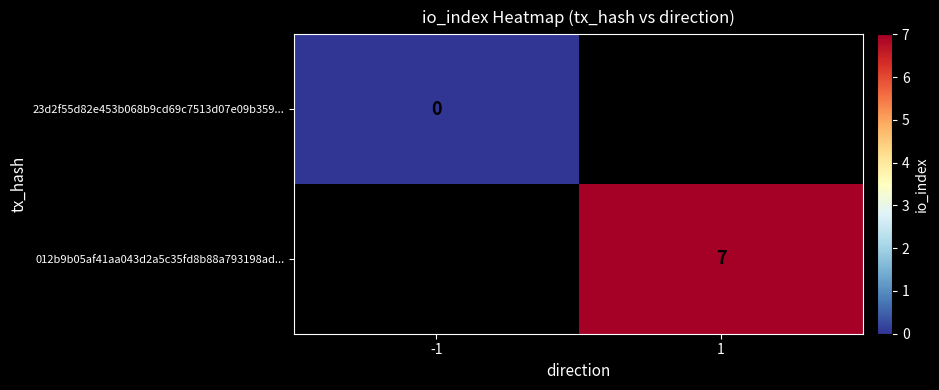

Is the value of 23d2f55d82e453b068b9cd69c7513d07e09b359... at -1 greater than the value of 012b9b05af41aa043d2a5c35fd8b88a793198ad... at 1?

No